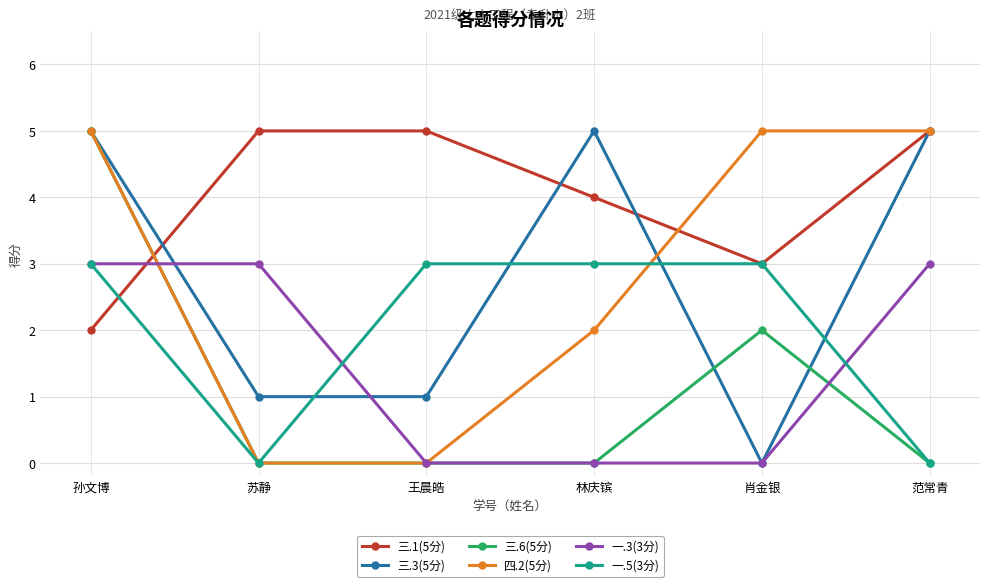

True or false: 三.1(5分) has more than 1 points higher than both neighbors.

False